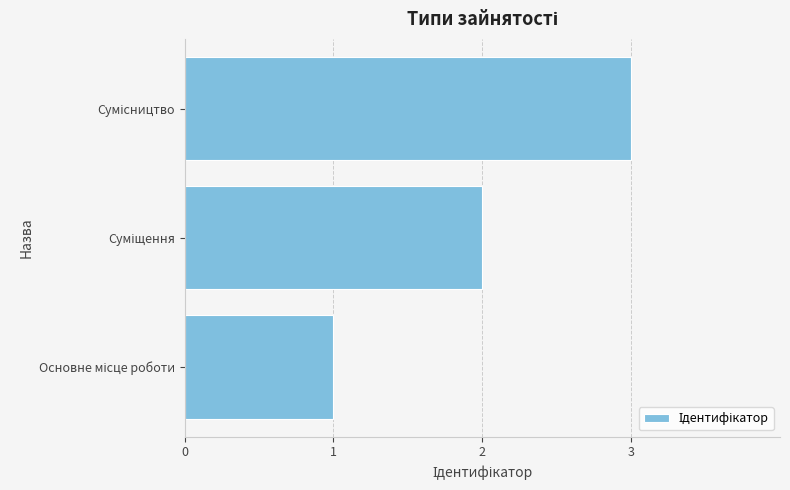

What is the sum of all values?

6